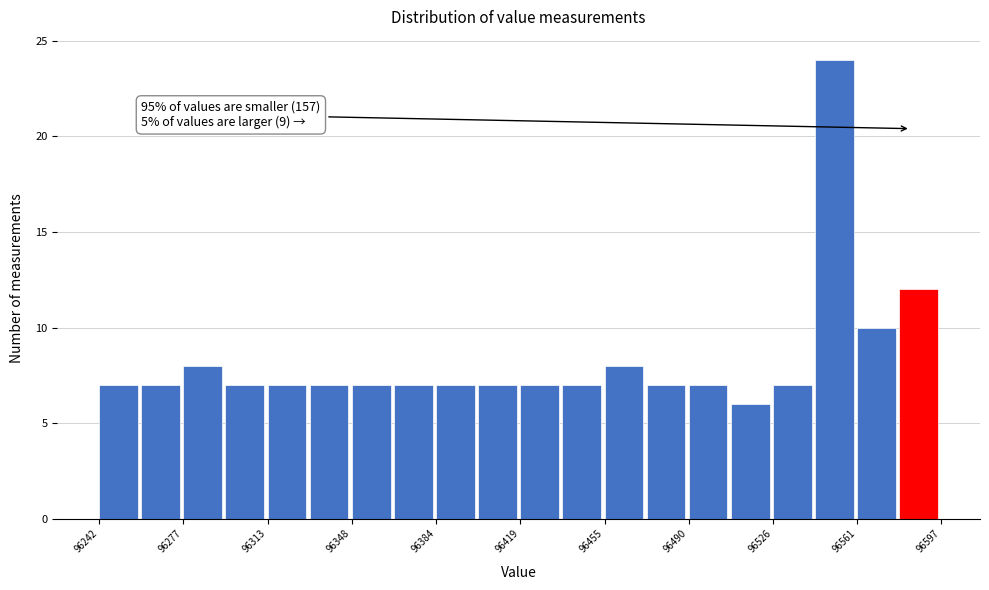

Read against the x-axis, roughly where is the centre of the tallest bar?

96550